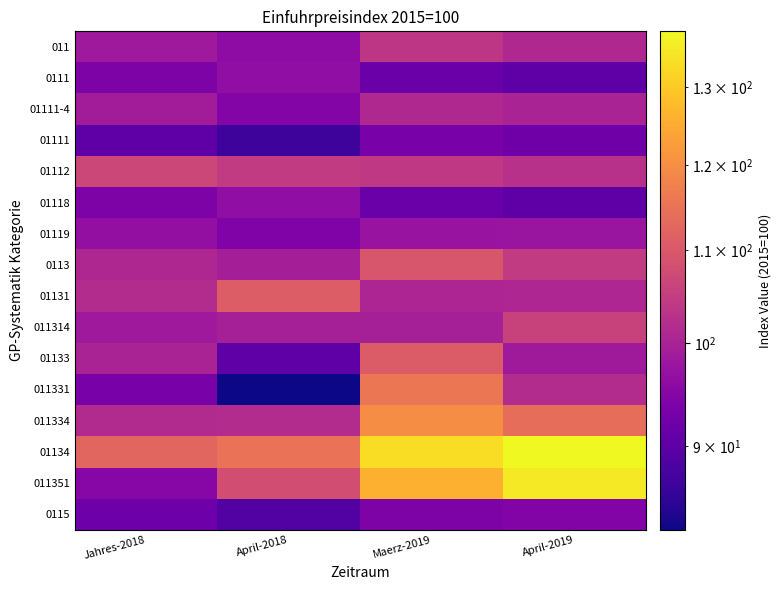

Which series has the largest total across all categories?

01134